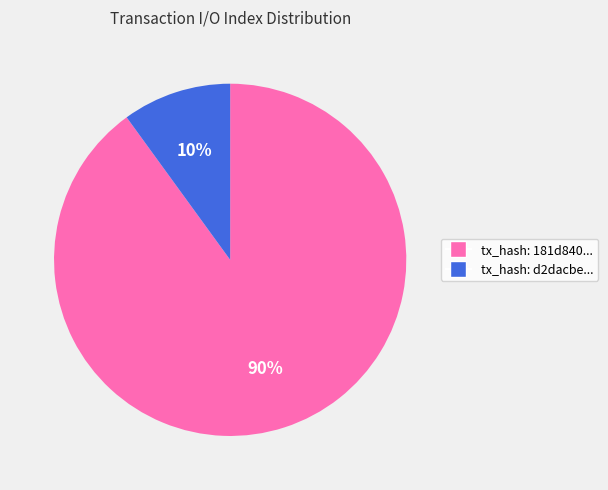

Is there a majority slice in this chart?

Yes